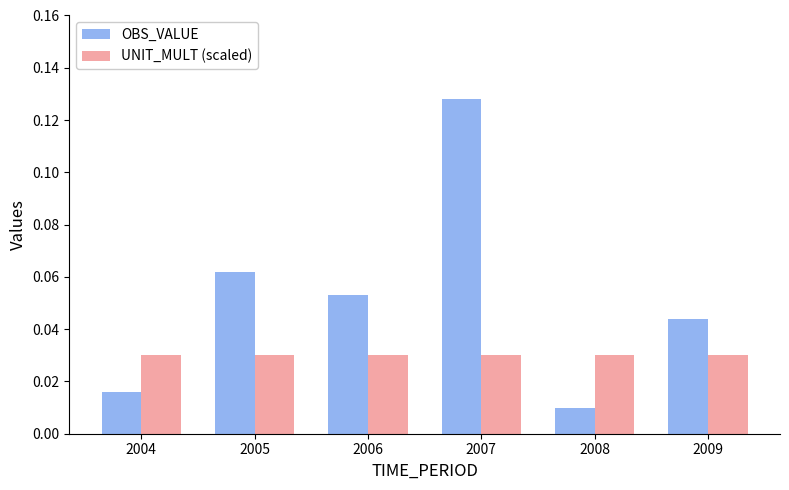

List the labels in order of OBS_VALUE value, largest first.

2007, 2005, 2006, 2009, 2004, 2008